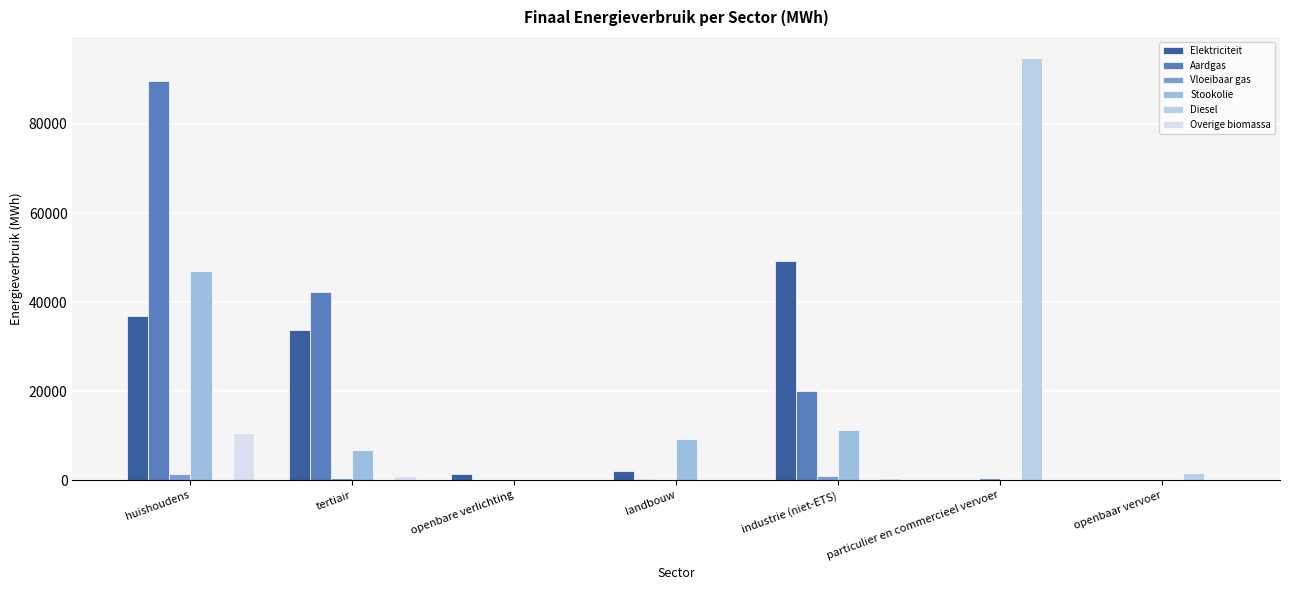

What value does the Aardgas series have at particulier en commercieel vervoer?

3.9